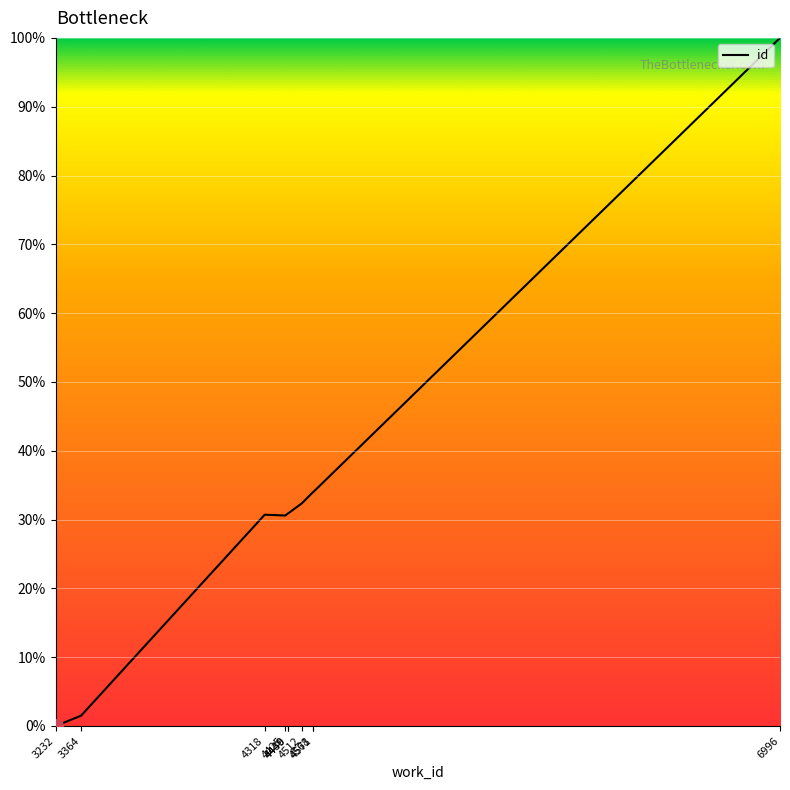

What is the difference between the maximum and minimum values?

100.0